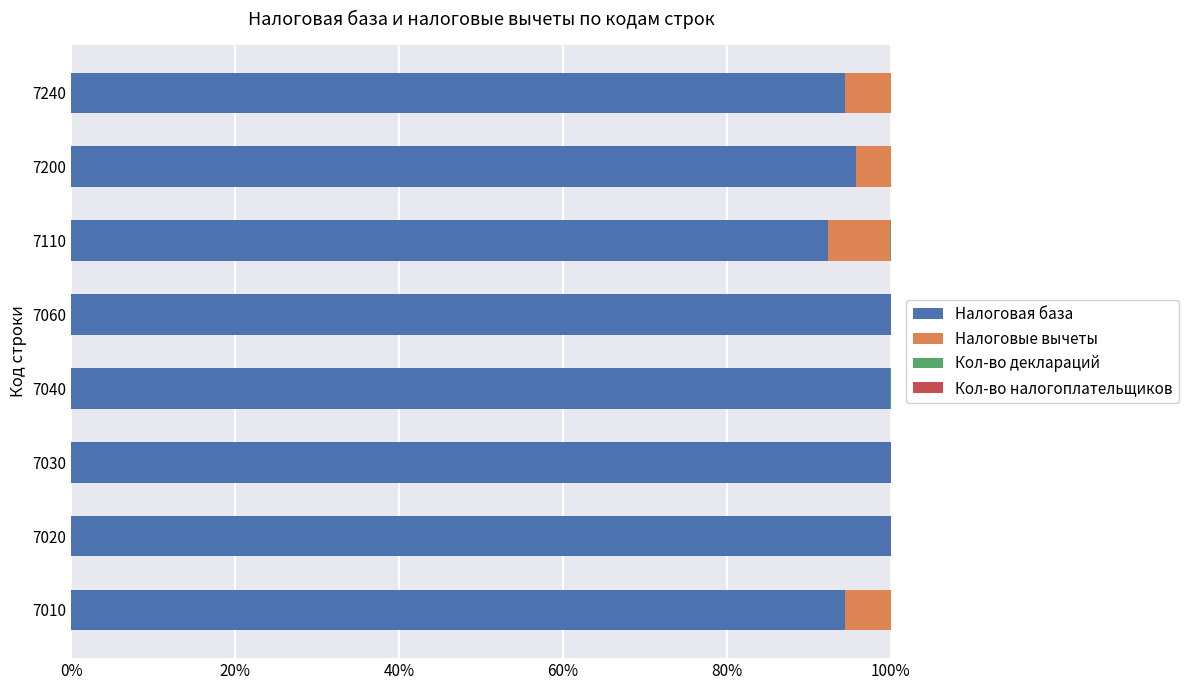

Is it true that Налоговая база equals 94.4 at 7010?

True